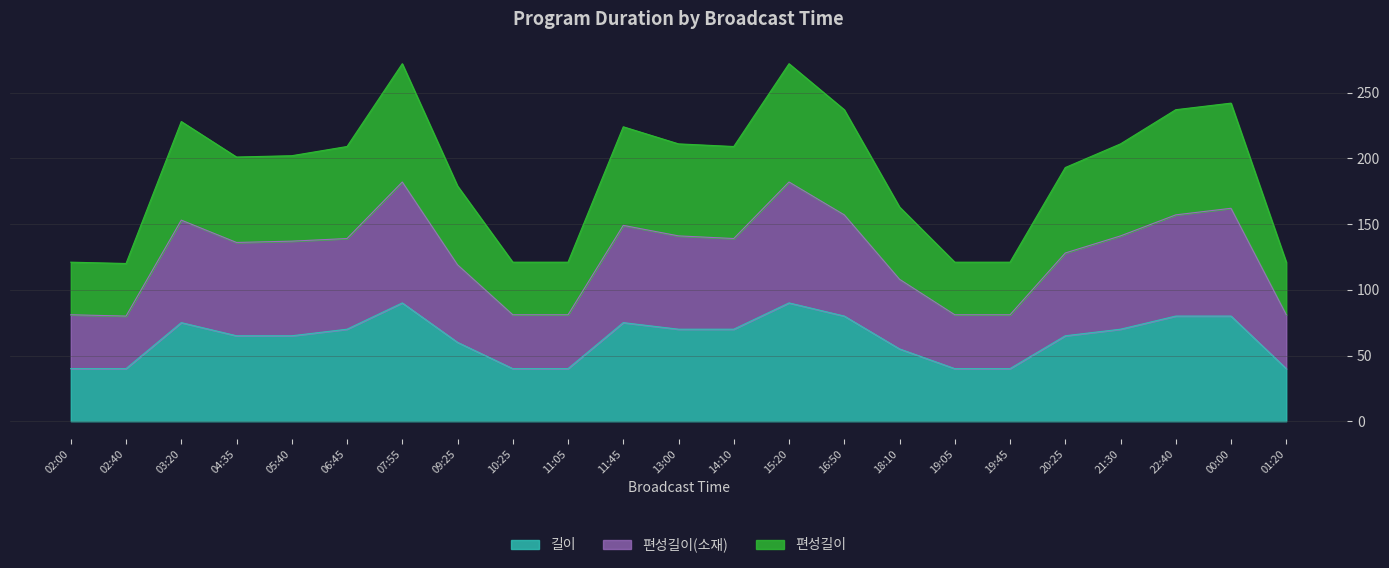

How many interior local peaks does the 길이 series have?

4